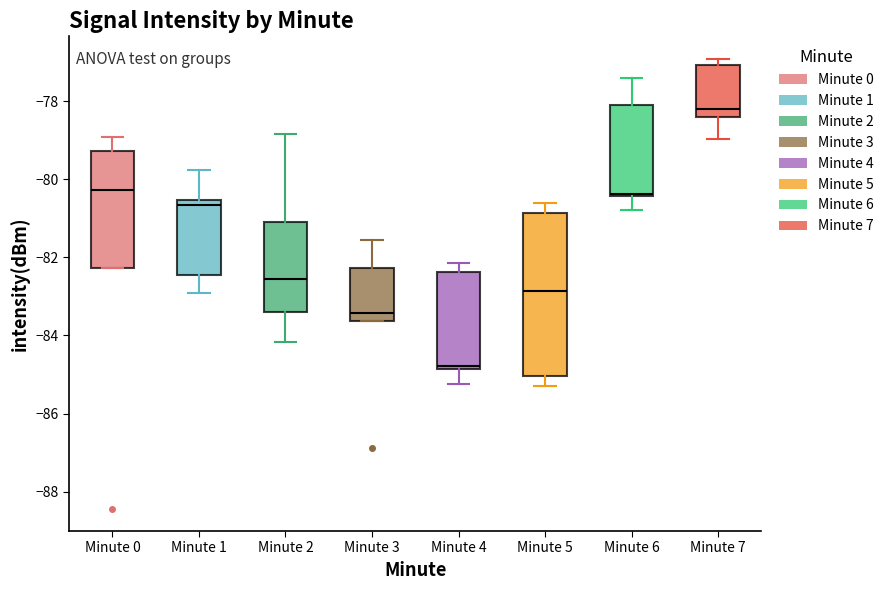

Where is the lower edge of the box for Minute 0 on the y-axis? The values are not printed on the chart, so give them approximately, as read against the axis.

-82.2